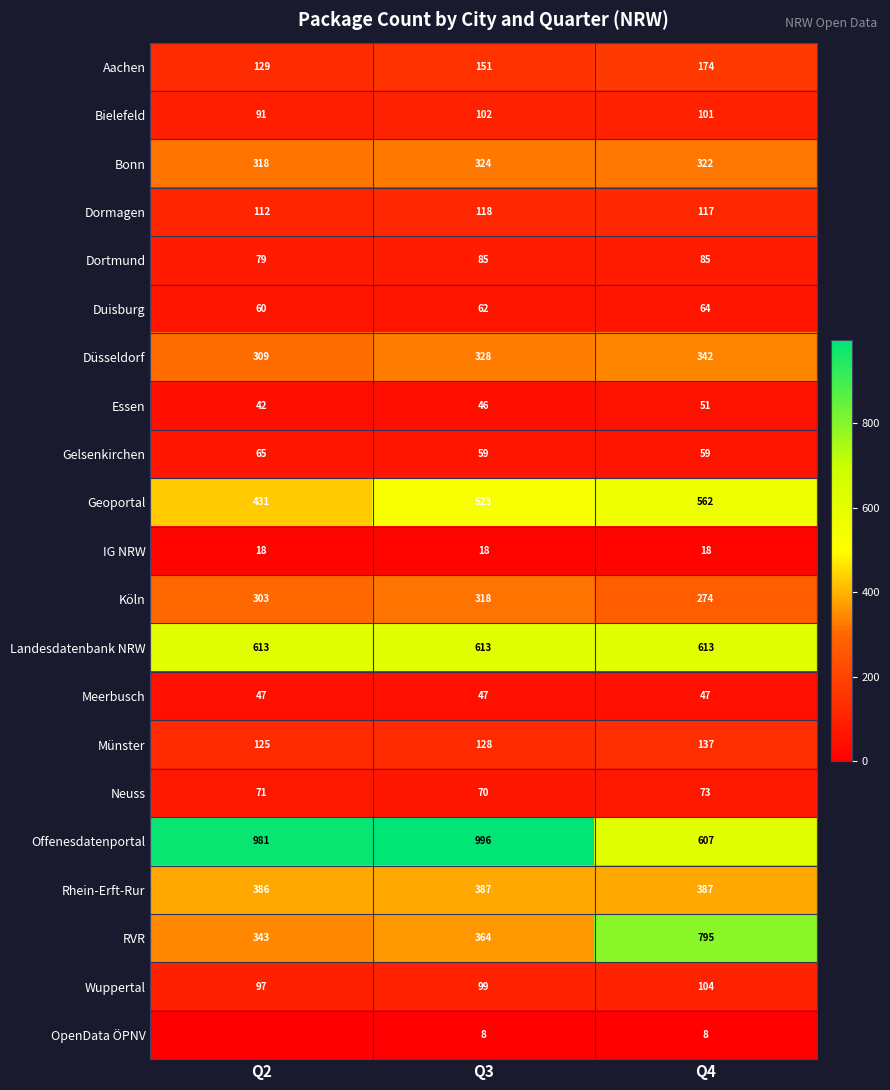

What is the approximate value of Wuppertal at Q4?

104